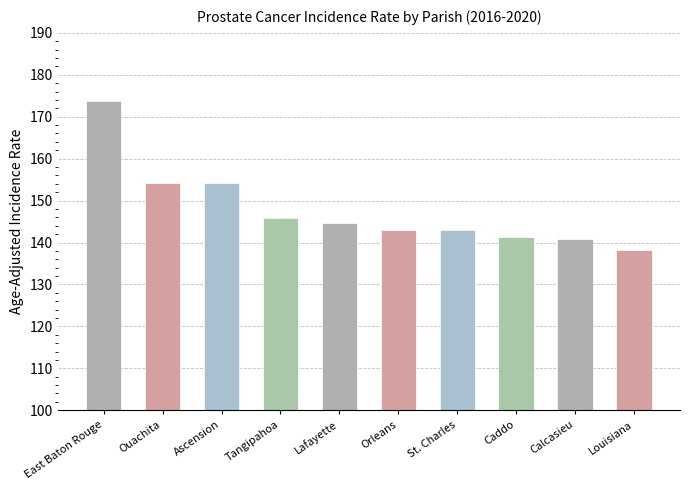

Approximately how many times larger is the value at Caddo compared to St. Charles?

1.0